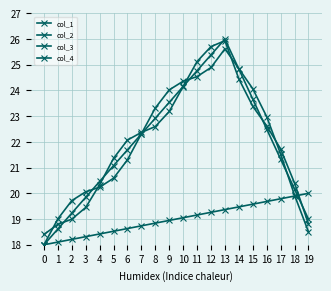

List the series in order of their peak value, lowest first.

col_1, col_3, col_4, col_2